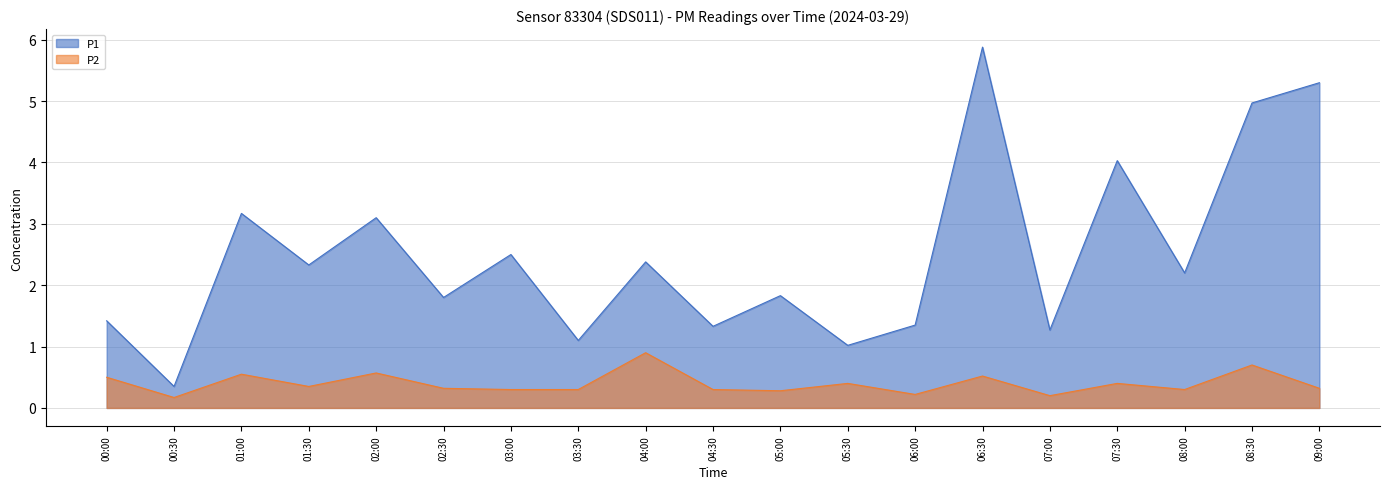

Between 07:30 and 03:30, which is larger?

07:30